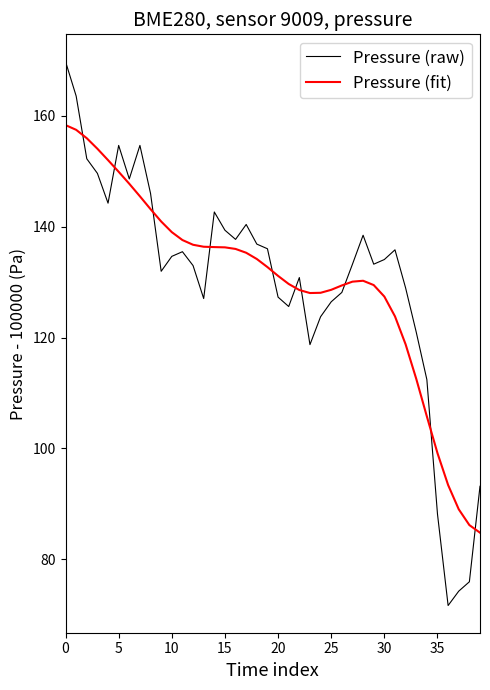

Rank the series by their maximum value, from highest to lowest.

Pressure (raw), Pressure (fit)